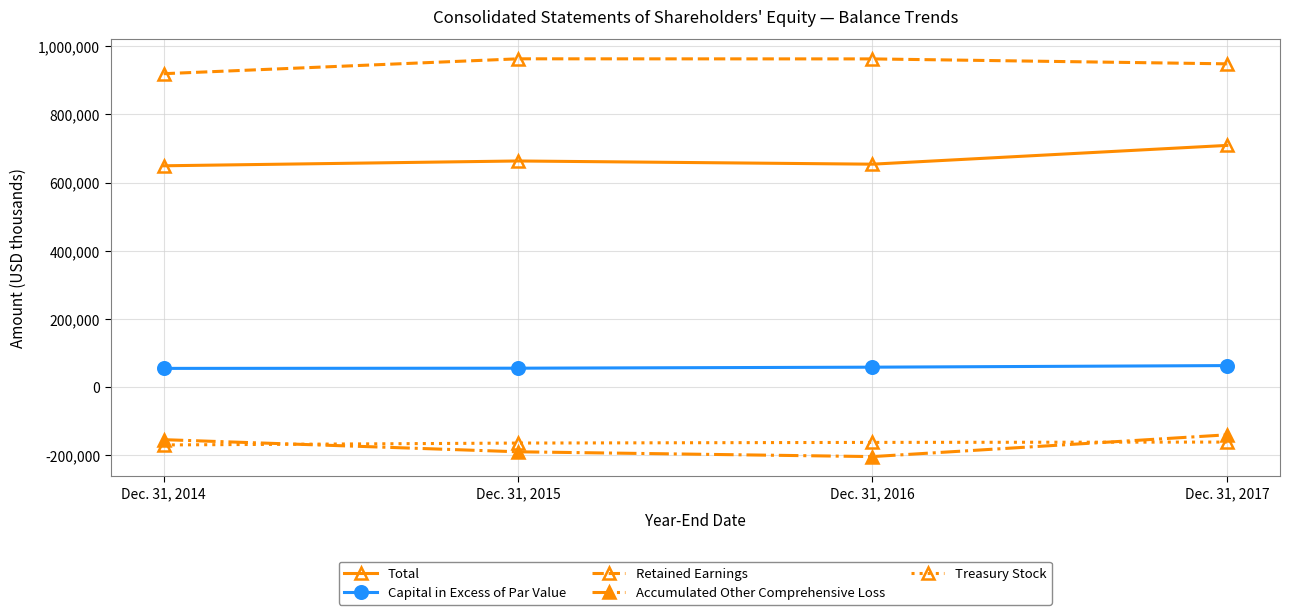

What is the spread (max minus min) of values at Dec. 31, 2014?

1089843